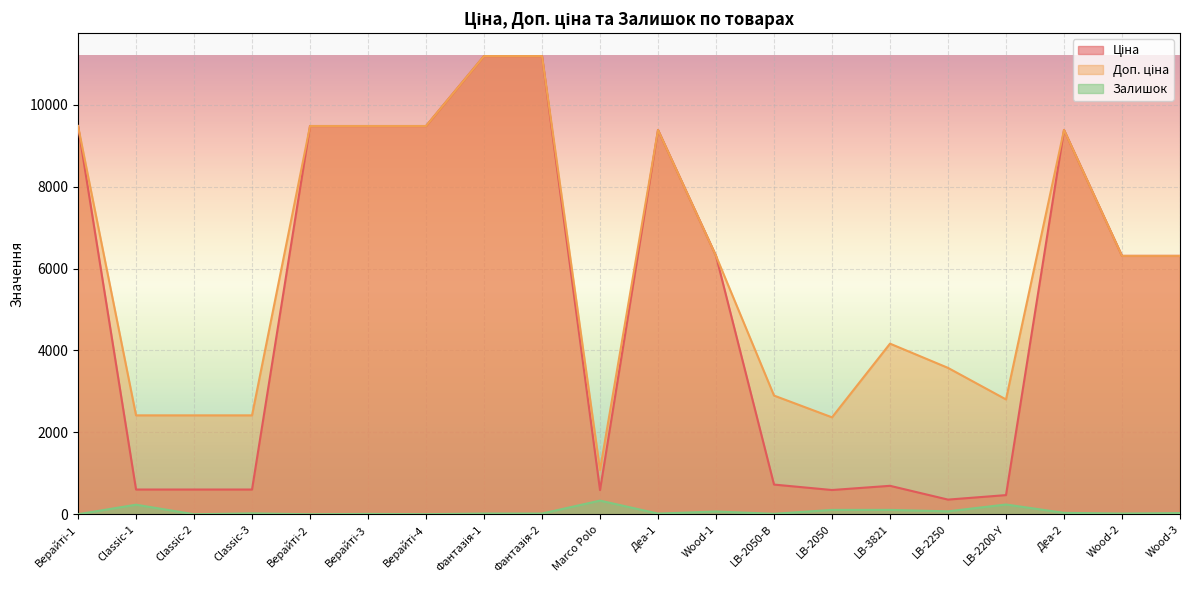

What is the difference between the Доп. ціна values at Classic-3 and LB-2050-В?

483.0